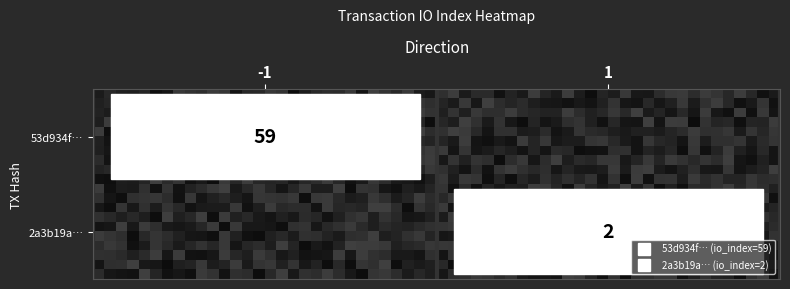

How many data points does each series have?

2